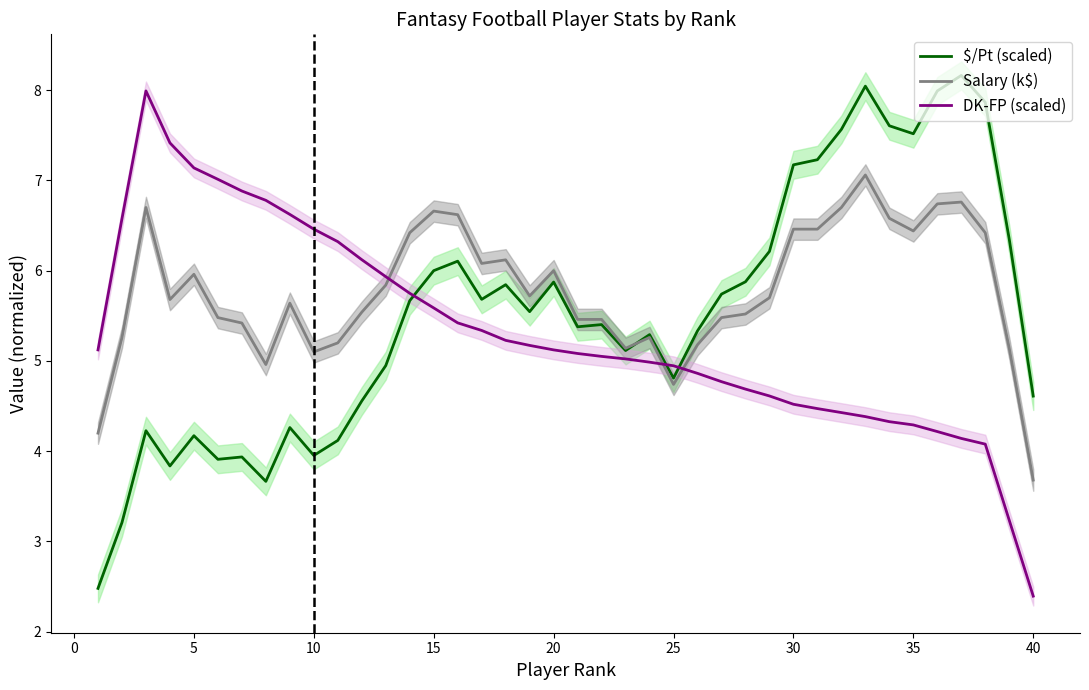

The Salary (k$) series shows 6.0 at 20. True or false?

True